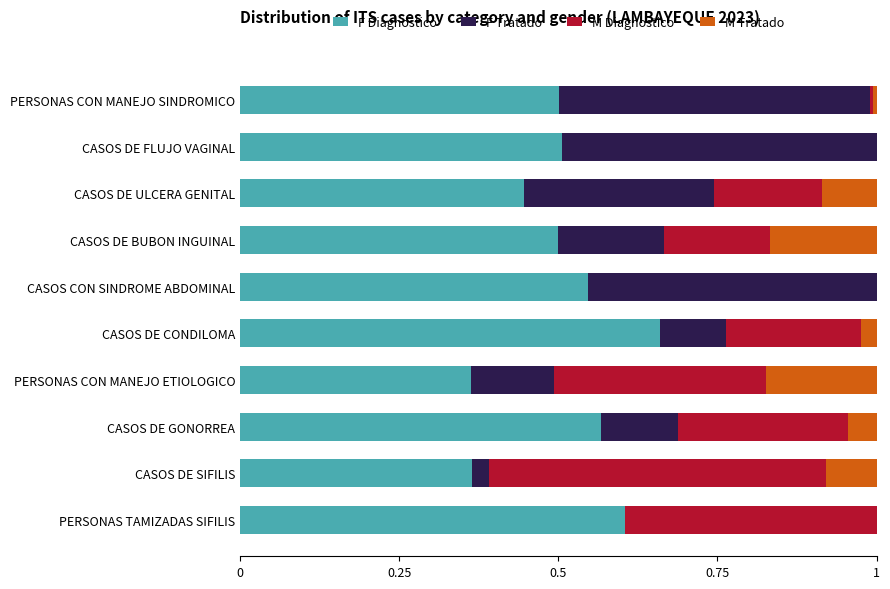

Which category has the highest value in the F Diagnostico series?

CASOS DE CONDILOMA